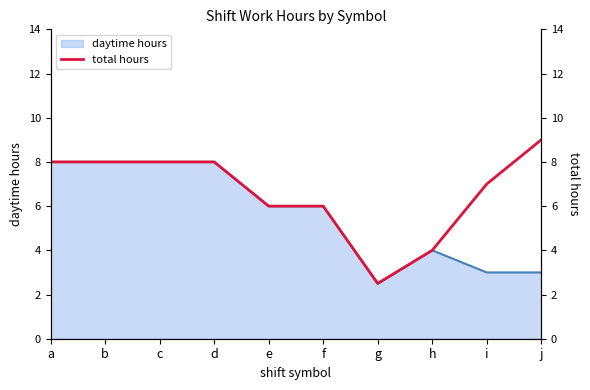

The daytime hours series shows 8.0 at c. True or false?

True